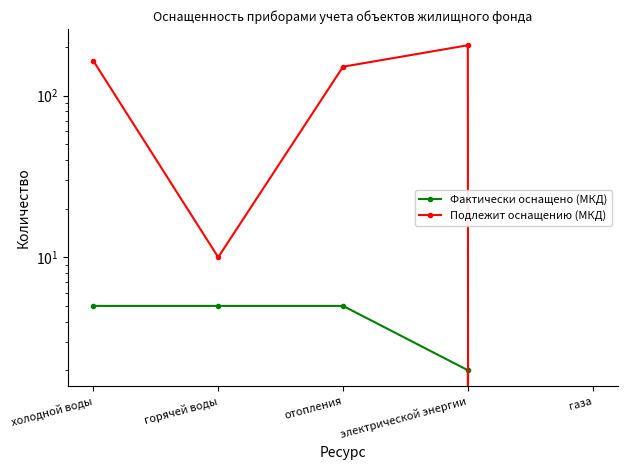

What are all the series names shown in the legend?

Фактически оснащено (МКД), Подлежит оснащению (МКД)